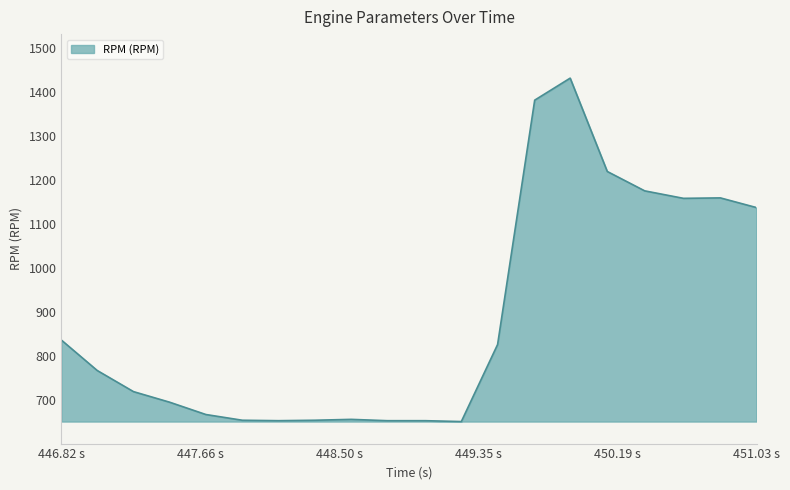

What is the minimum value shown in the chart?

651